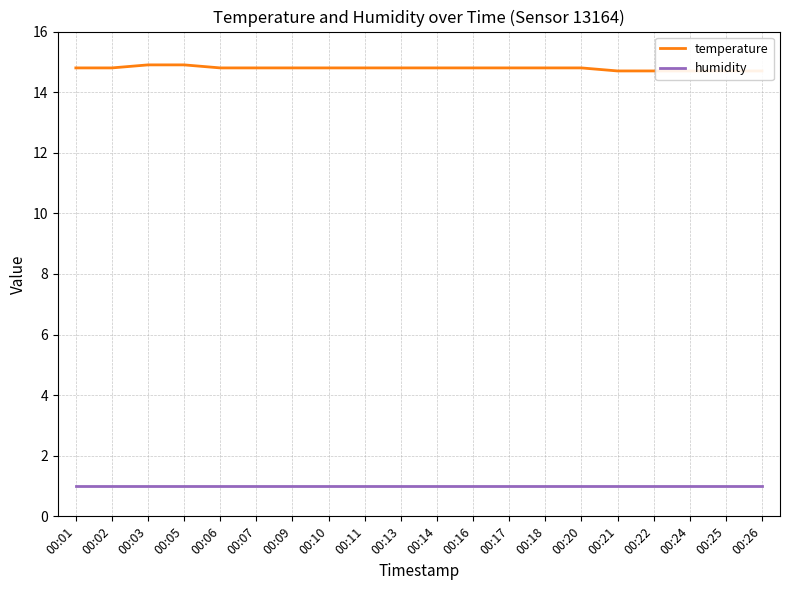

The temperature series shows 3.8 at 00:24. True or false?

False